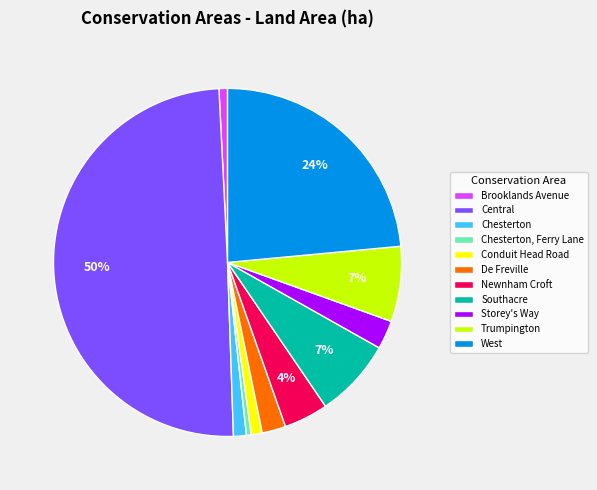

The Chesterton slice represents 1% of the pie. True or false?

True